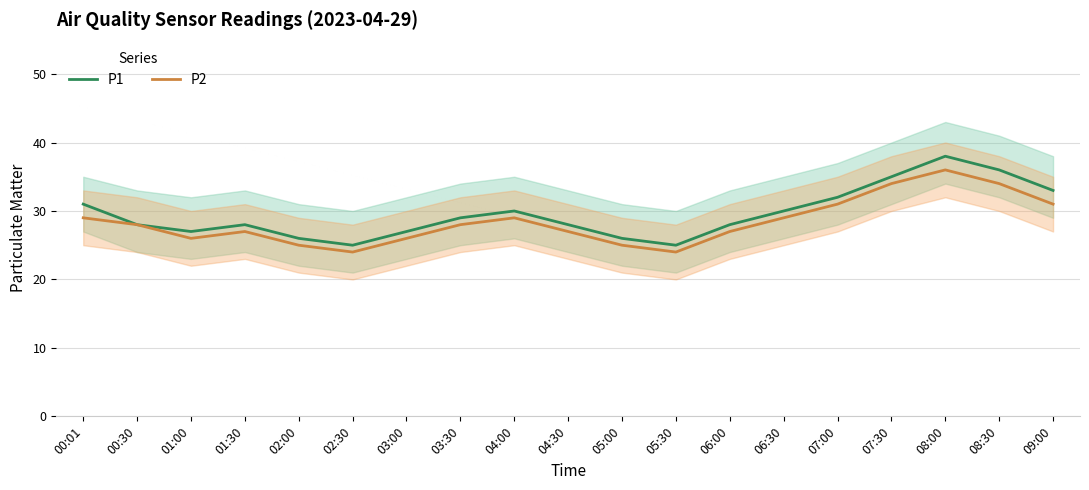

In P2, how many points are lower than both neighbors (excluding endpoints)?

3